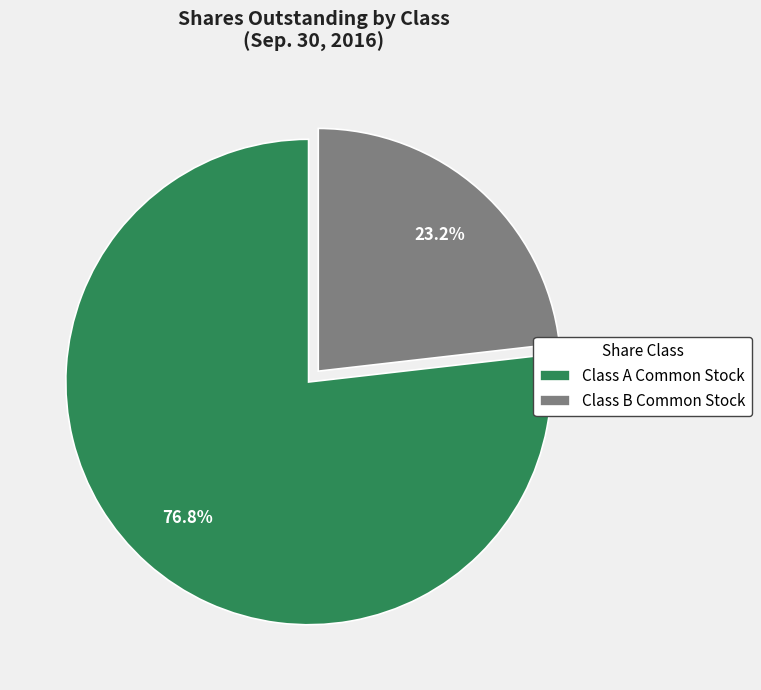

To the nearest percent, what percentage of the pie is Class A Common Stock?

77%